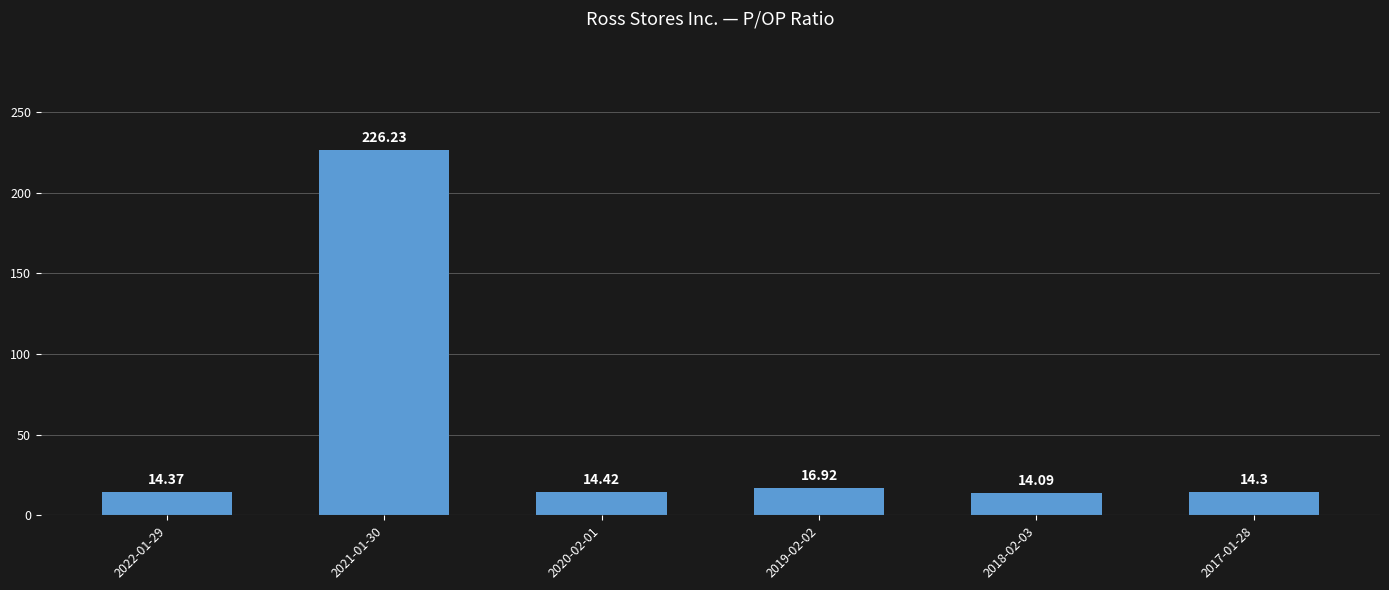

Reading left to right, what are all the values shown in this chart?

14.4	226.2	14.4	16.9	14.1	14.3